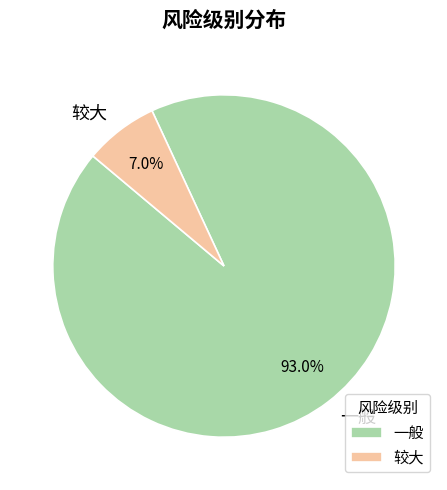

What portion of the pie excludes 较大?

93.0%